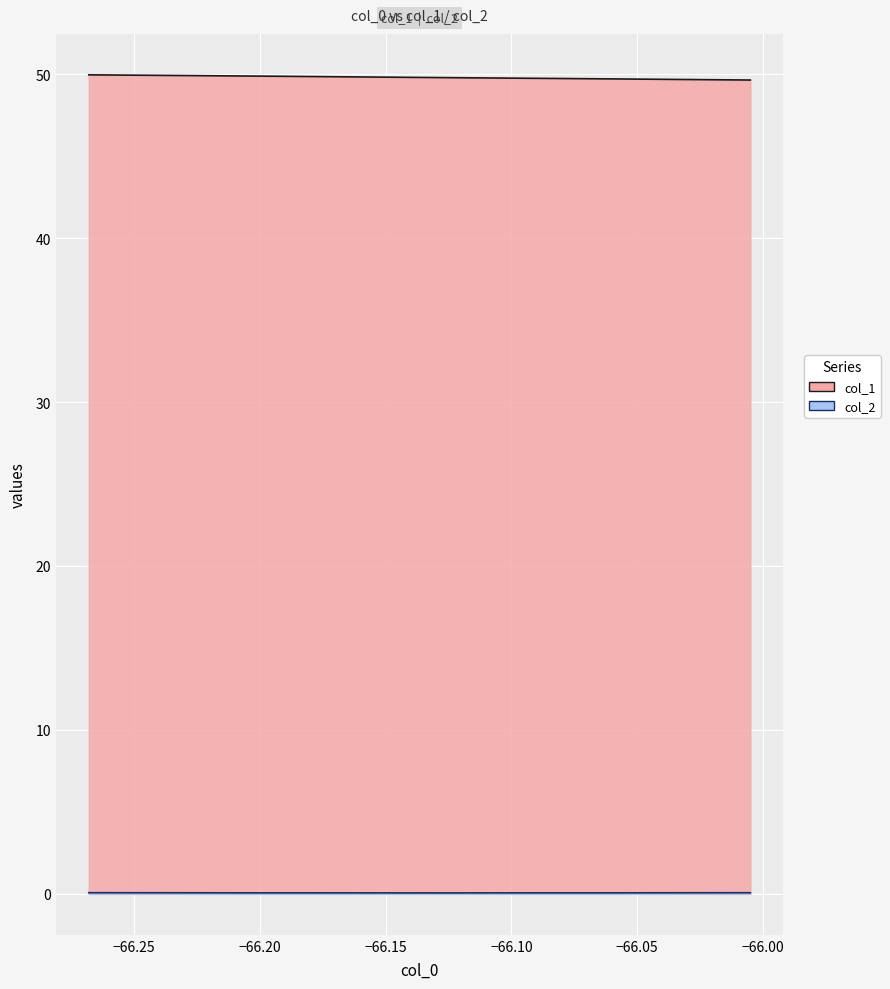

Which series has the largest total across all categories?

col_1